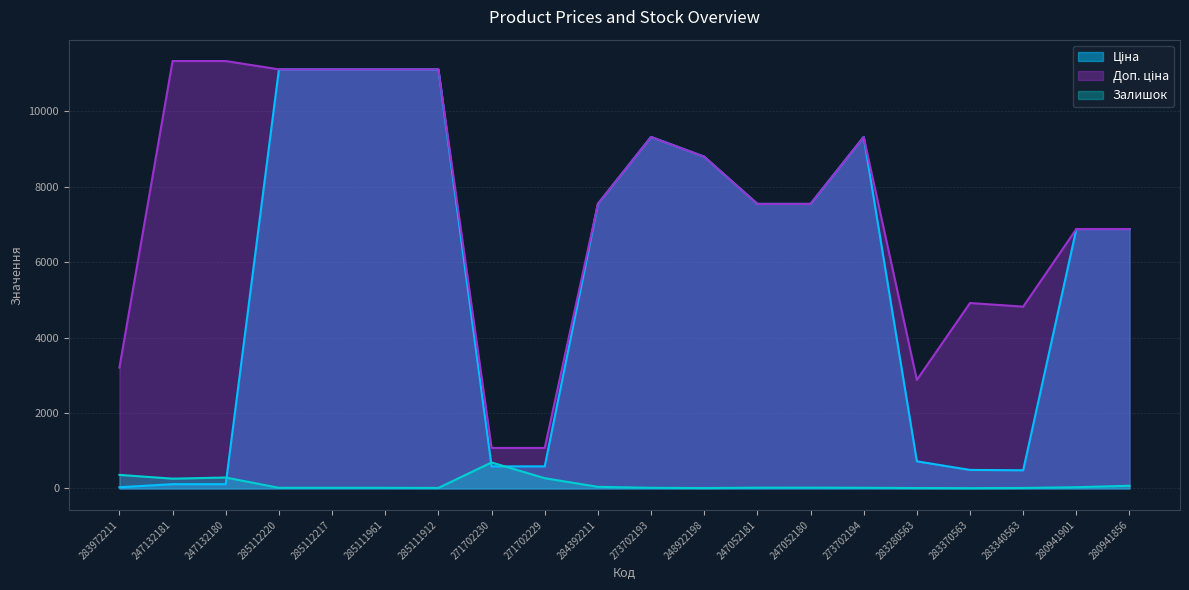

True or false: Ціна and Доп. ціна intersect in this chart.

False